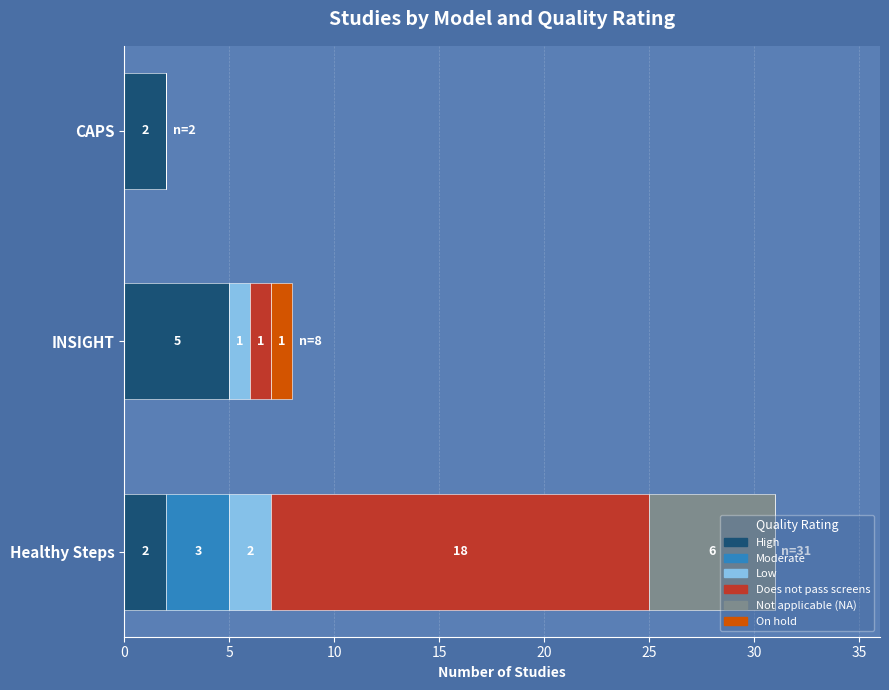

At which category is the sum across all series the highest?

Healthy Steps